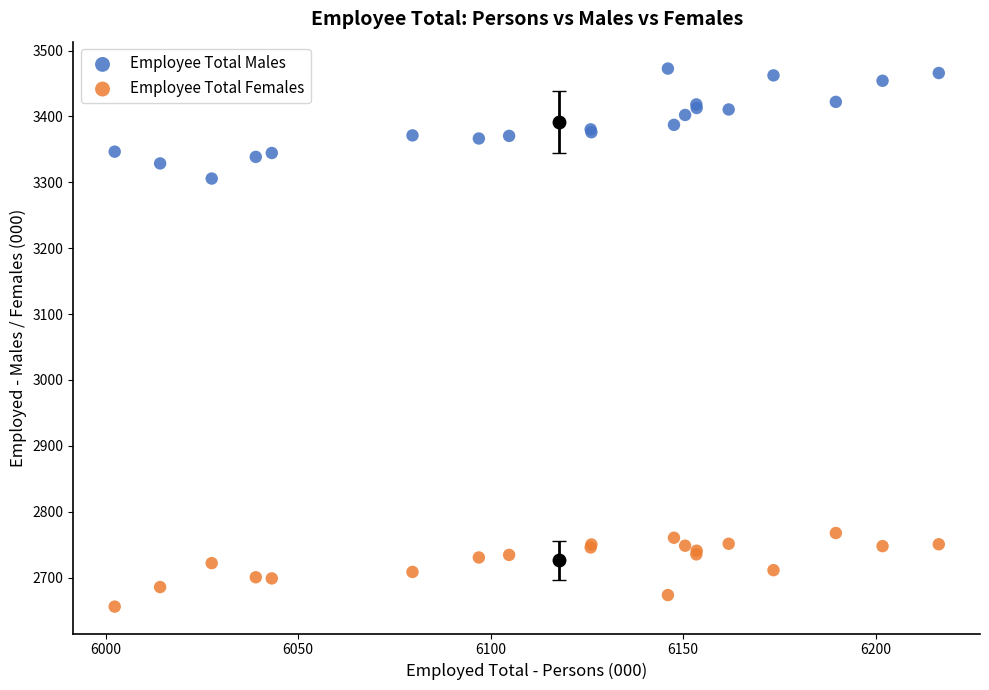

Which series has the largest Y range (max minus min)?

Employee Total Males